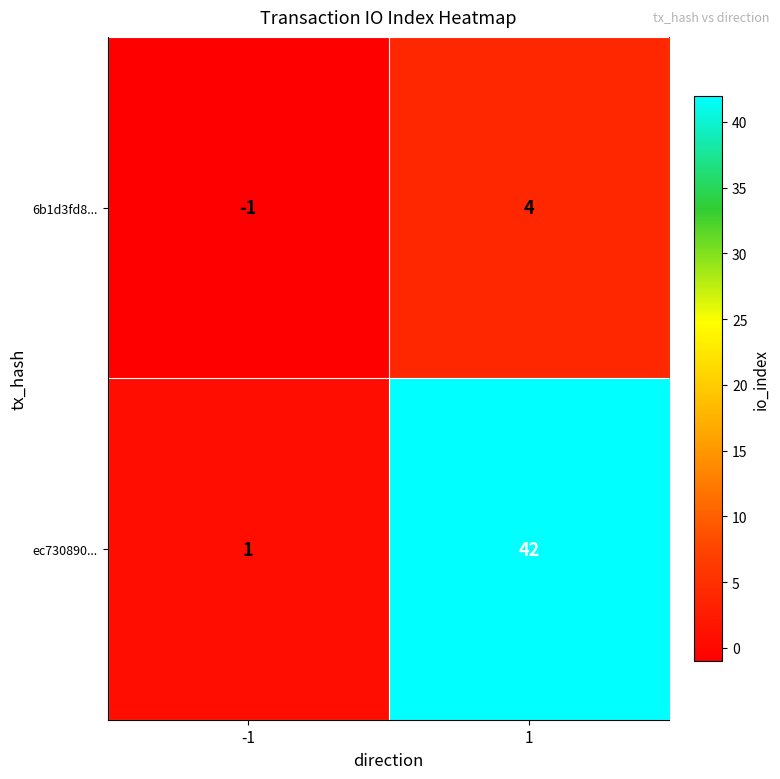

What is the difference between the highest and lowest values at -1?

2